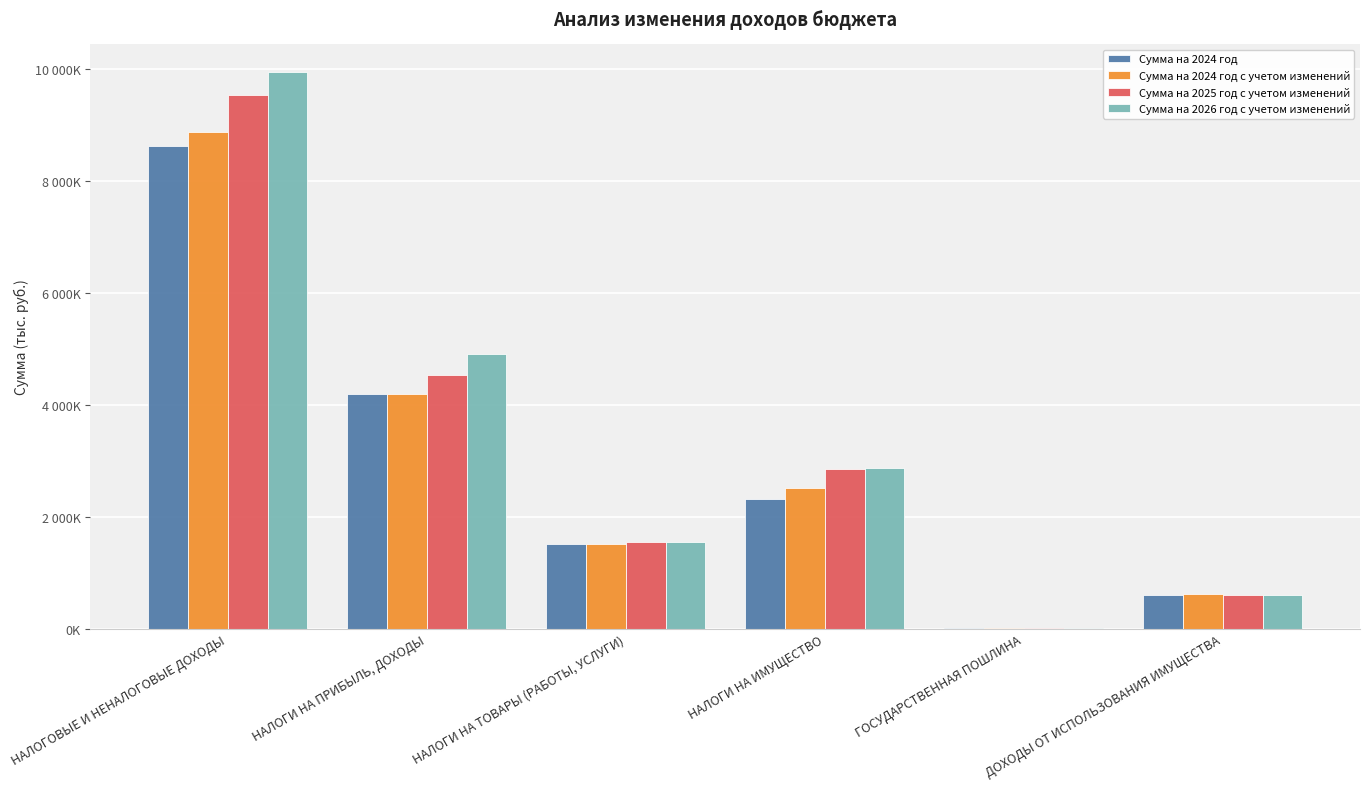

What is the sum of all Сумма на 2024 год с учетом изменений values?

17729540